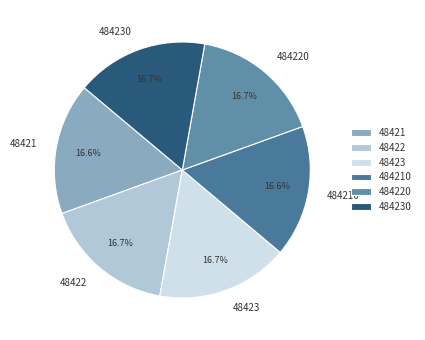

To the nearest percent, what percentage of the pie is 48423?

17%